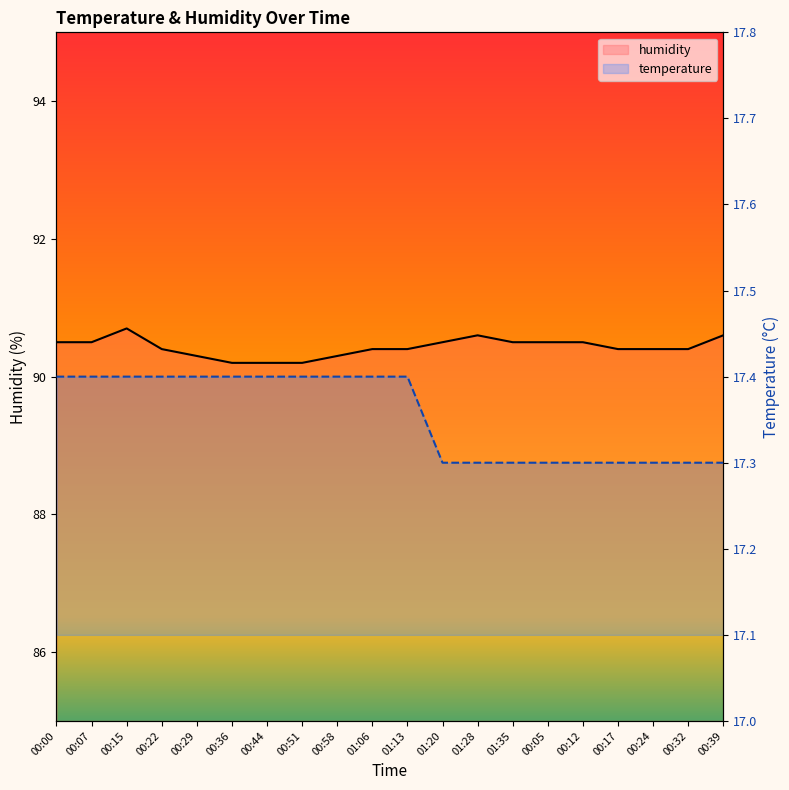

Which series has the widest spread of values?

humidity line